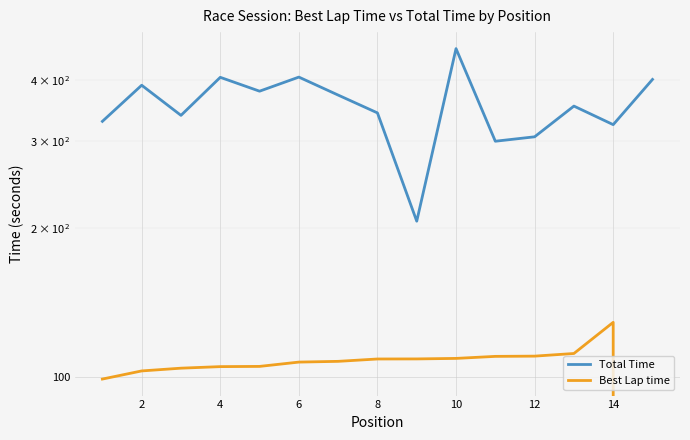

Which label corresponds to the smallest value in the chart?

14